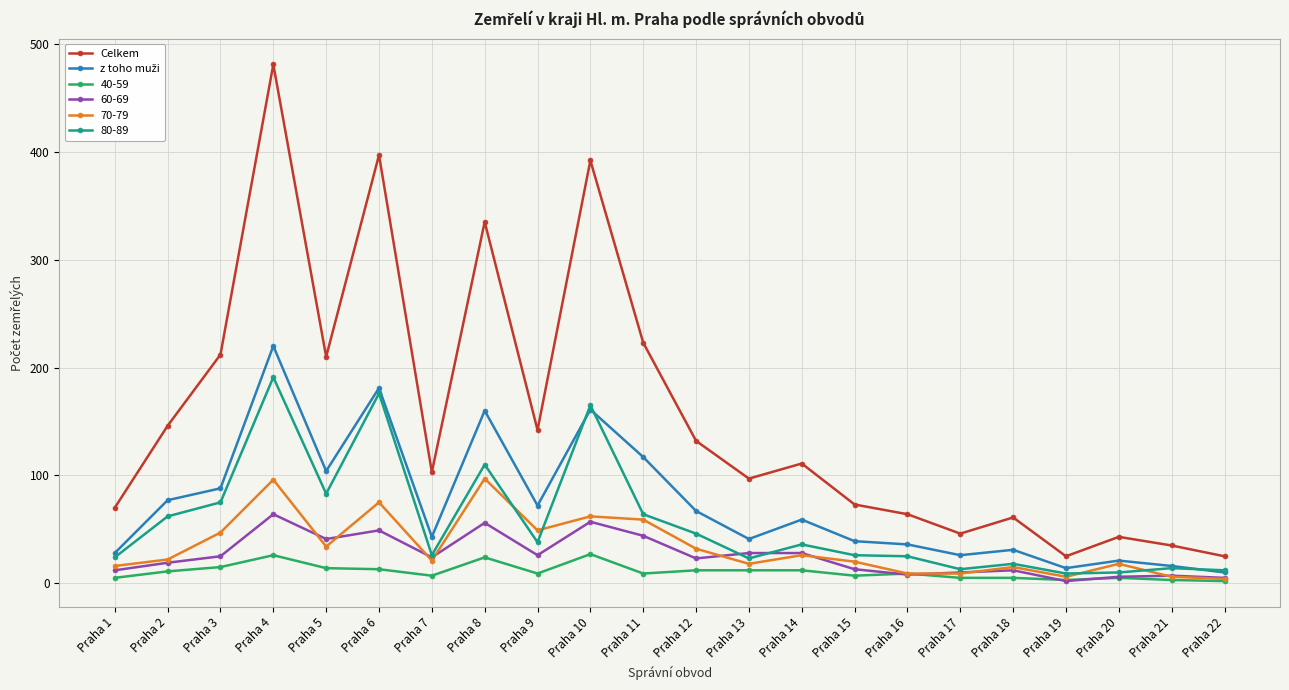

Does the chart have visible grid lines?

Yes